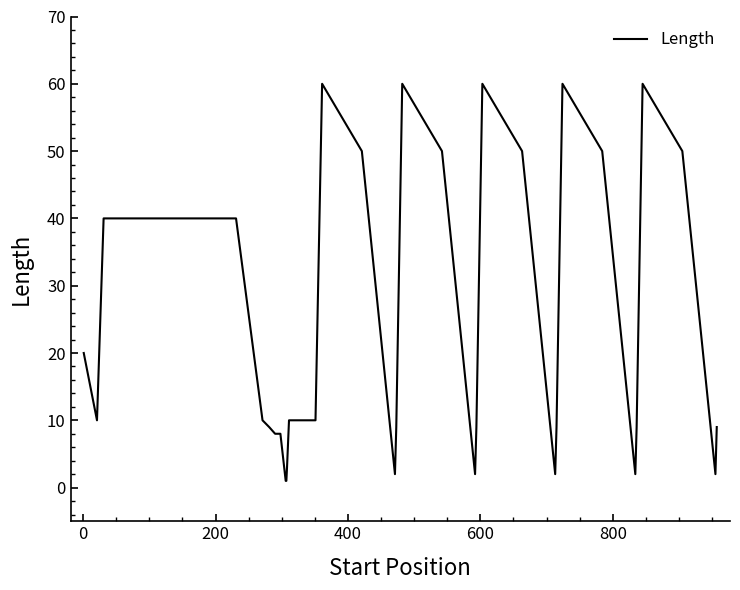

What is the greatest value displayed?

60